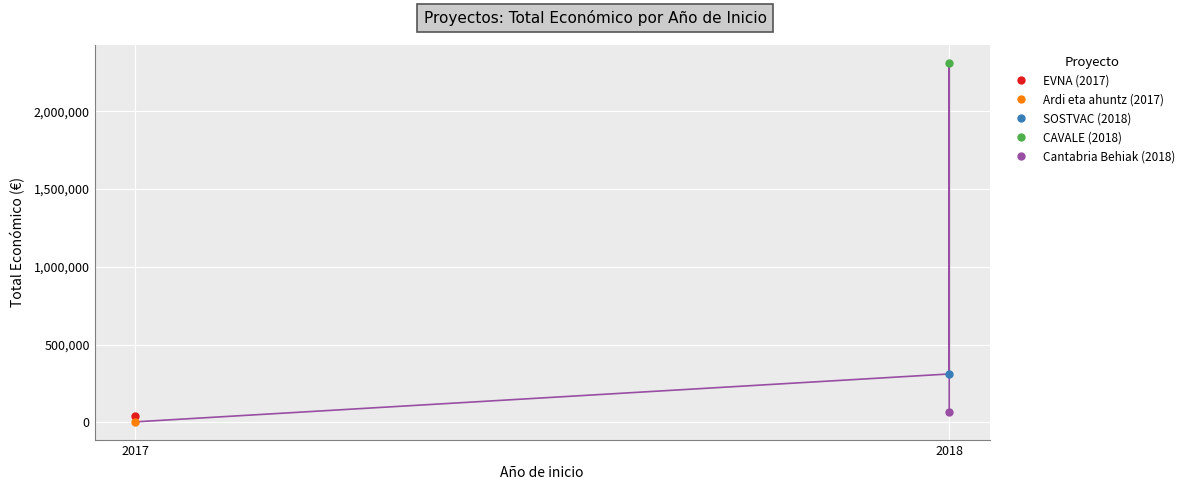

Is this an area chart (filled region under the line)?

No